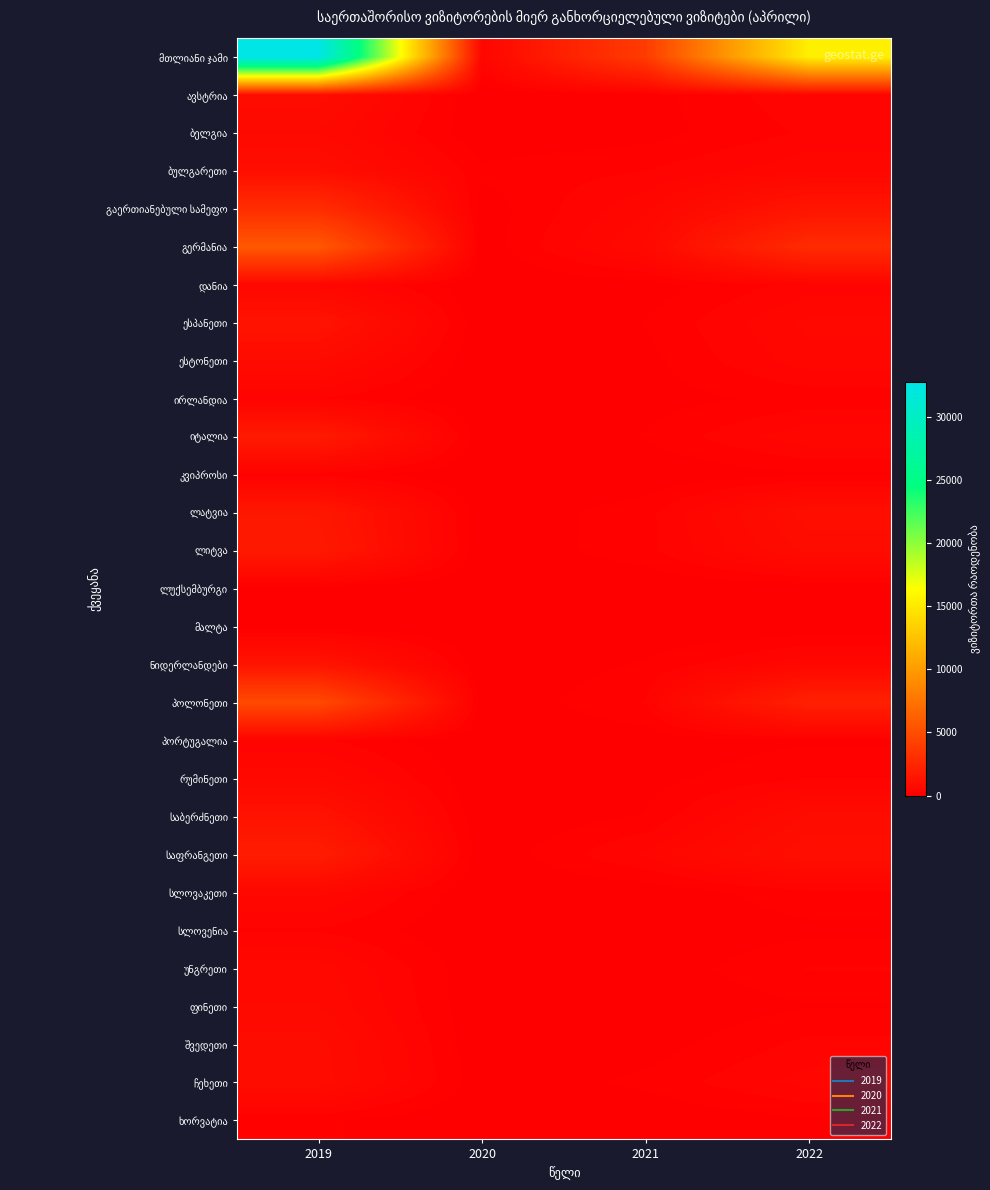

List the series in order of their peak value, lowest first.

მალტა, ლუქსემბურგი, ხორვატია, კვიპროსი, სლოვენია, ირლანდია, პორტუგალია, დანია, სლოვაკეთი, უნგრეთი, რუმინეთი, ბელგია, ფინეთი, ესტონეთი, შვედეთი, ავსტრია, ჩეხეთი, ბულგარეთი, საბერძნეთი, ესპანეთი, ნიდერლანდები, ლატვია, ლიტვა, იტალია, საფრანგეთი, გაერთიანებული სამეფო, პოლონეთი, გერმანია, მთლიანი ჯამი